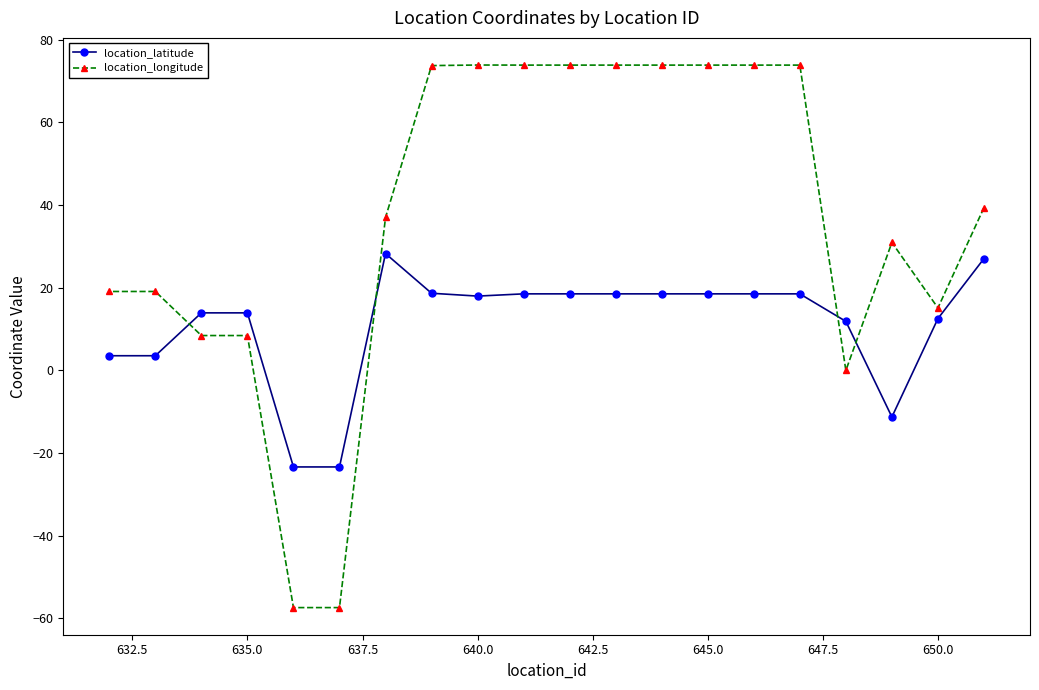

What is the total value across all series at 645.0?

92.4